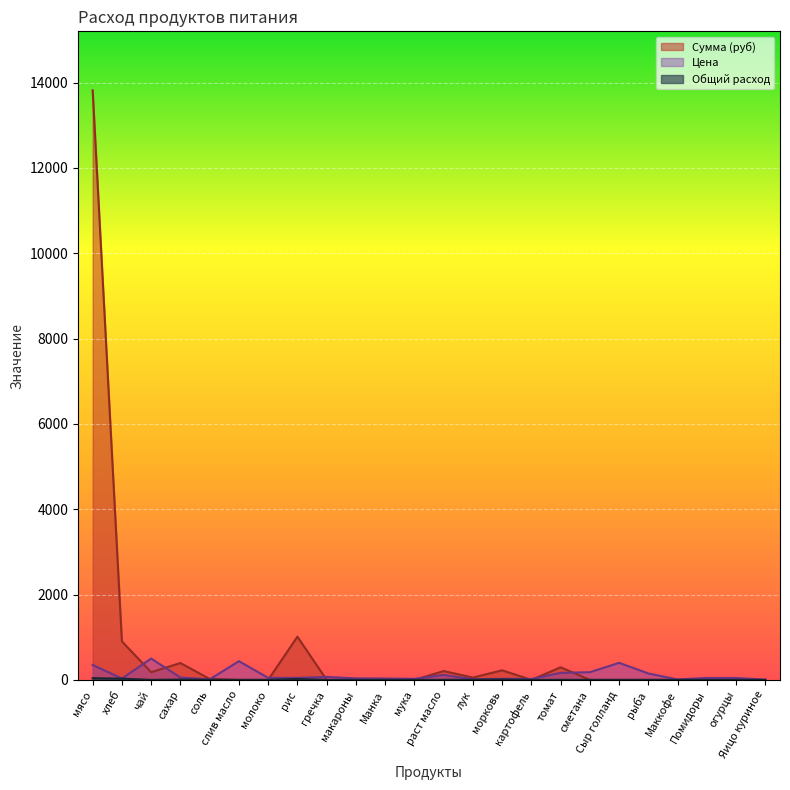

How many series are shown in this chart?

3